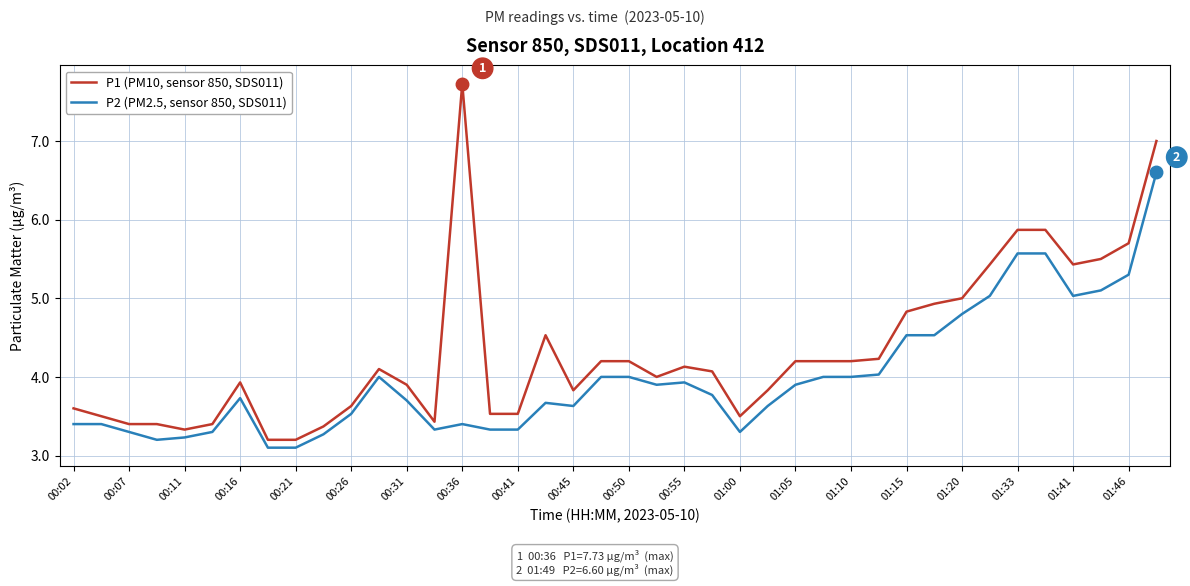

Which series has the largest total across all categories?

P1 (PM10, sensor 850, SDS011)